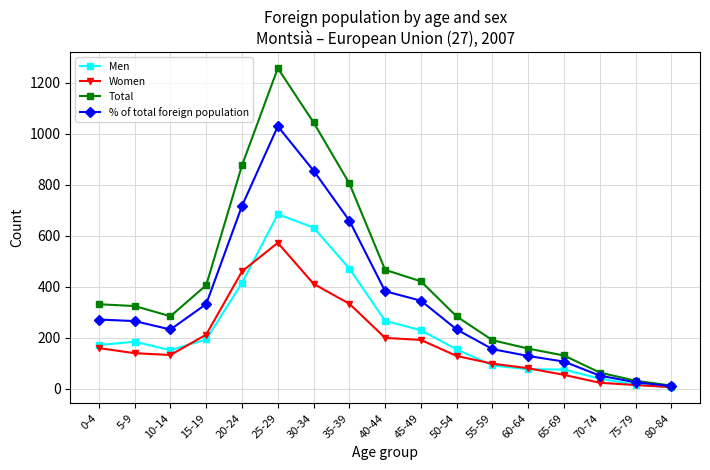

Count the number of categories in the chart.

17